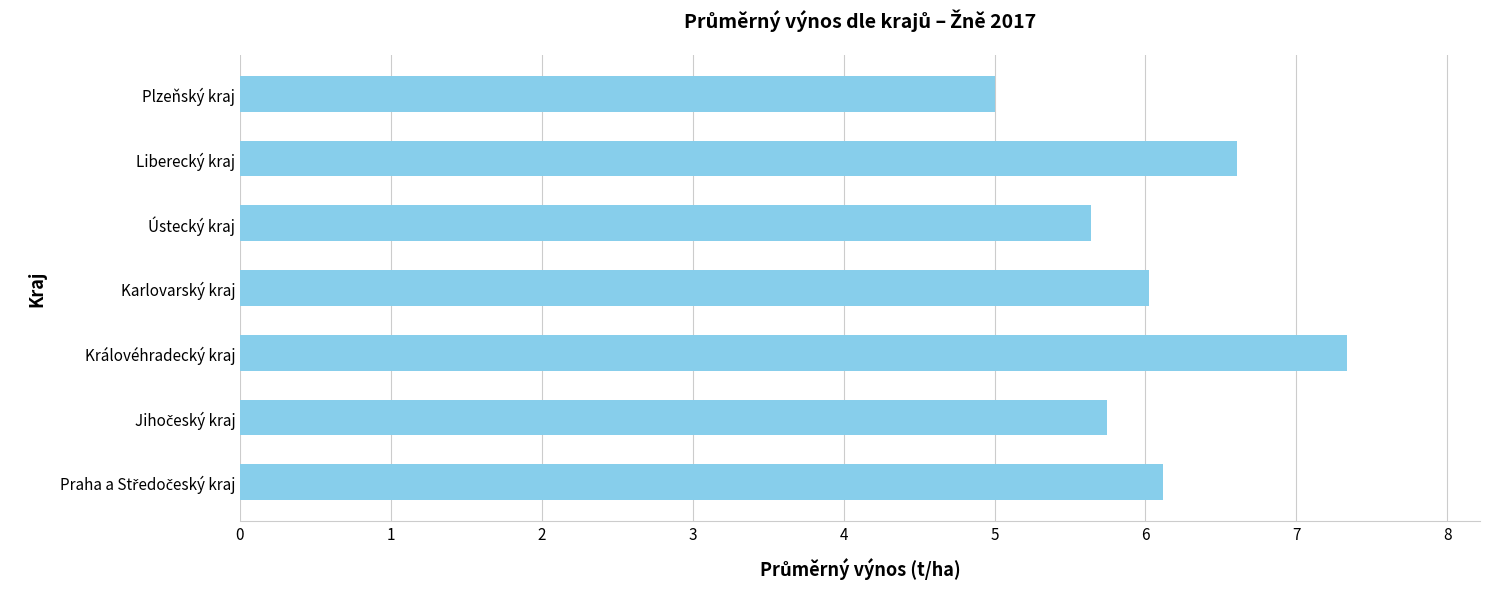

What is the average value?

6.1